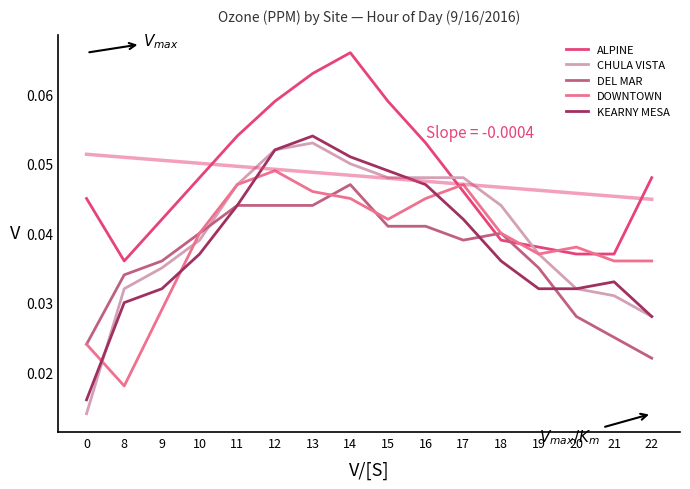

Which category has the highest value in the ALPINE series?

14